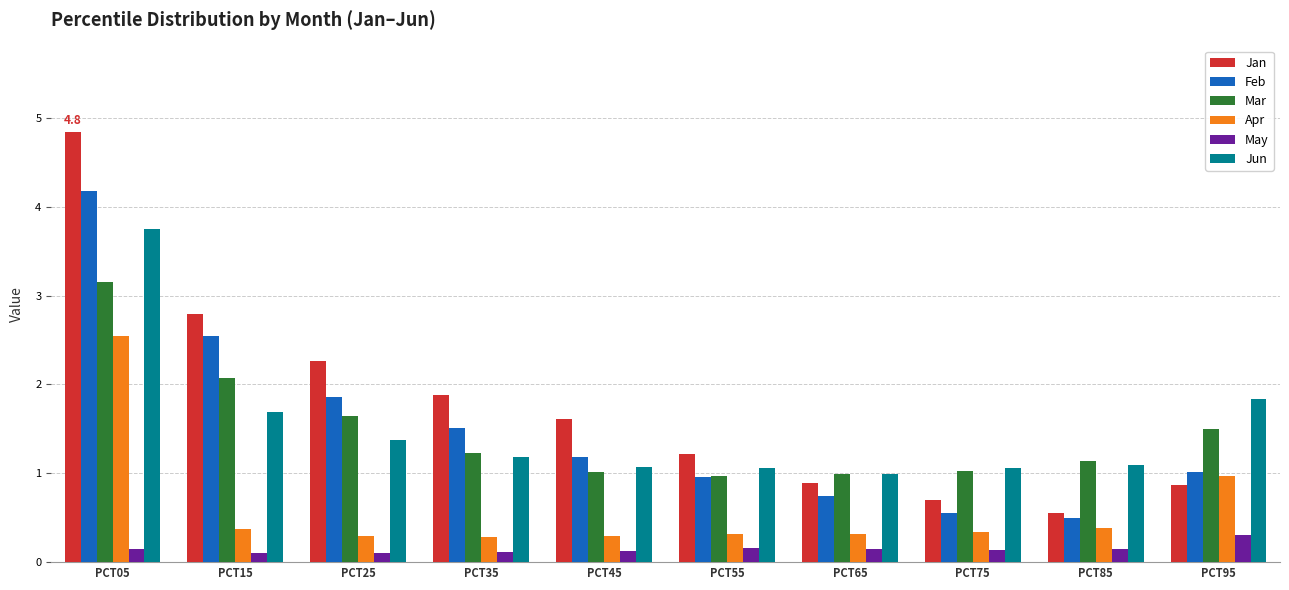

Which series changed the most between PCT05 and PCT35?

Jan